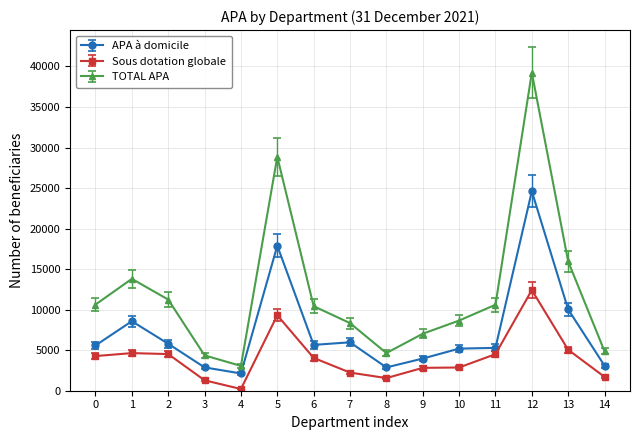

What are all the series names shown in the legend?

APA à domicile, Sous dotation globale, TOTAL APA